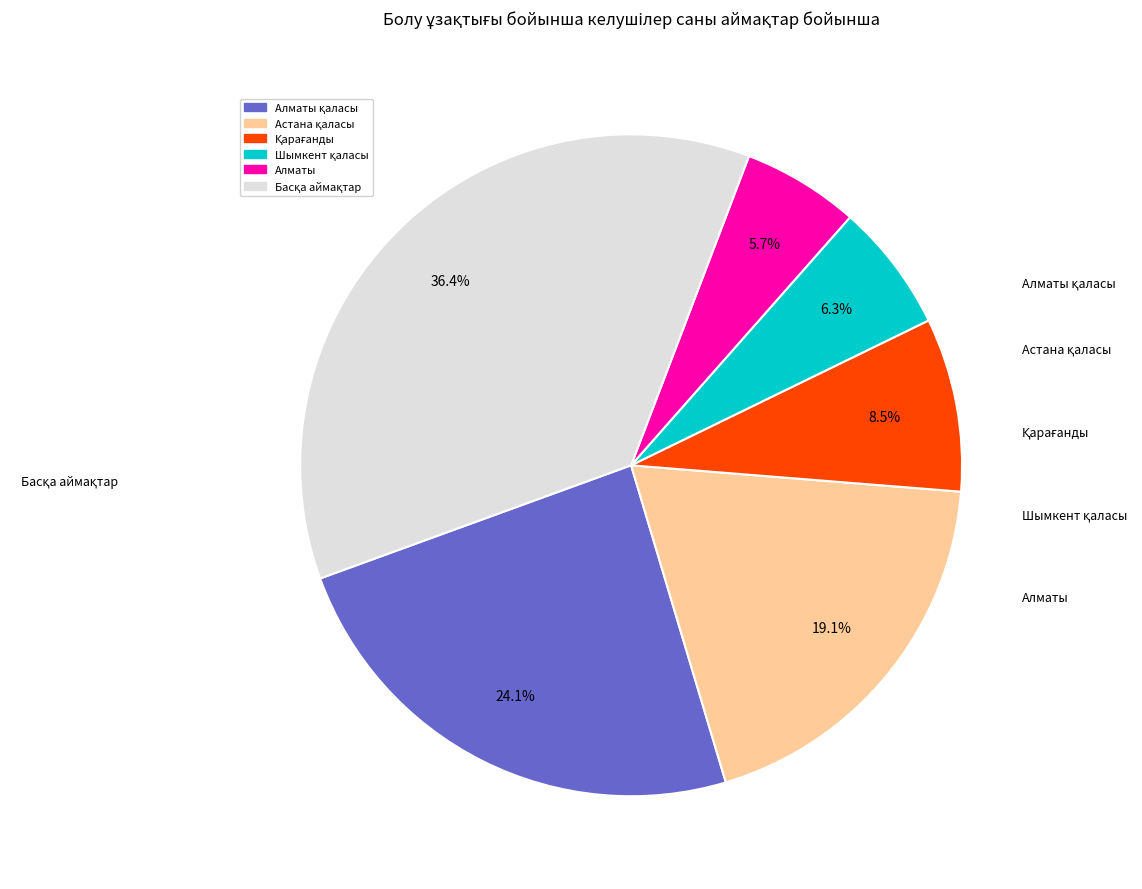

How many slices are in this pie chart?

6